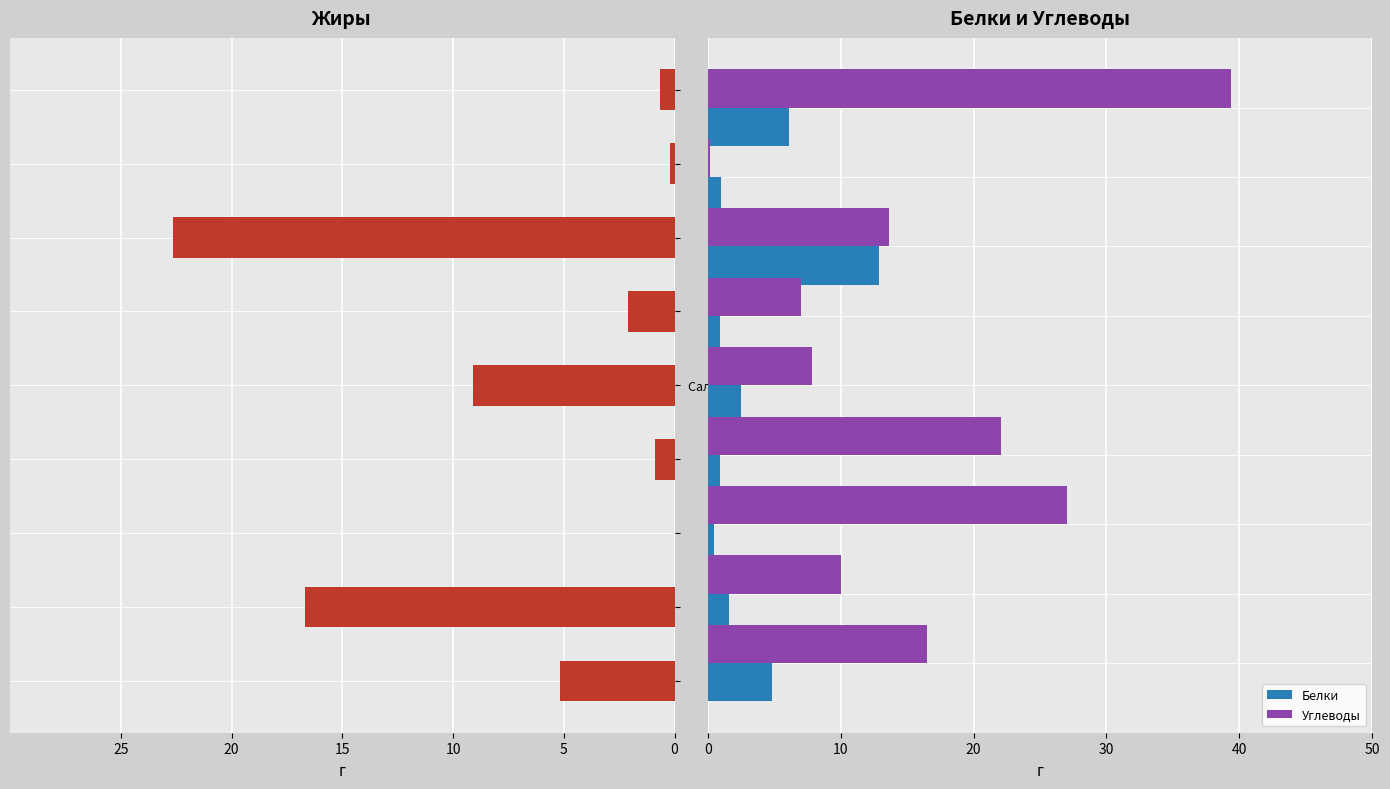

How many groups of bars are there?

9